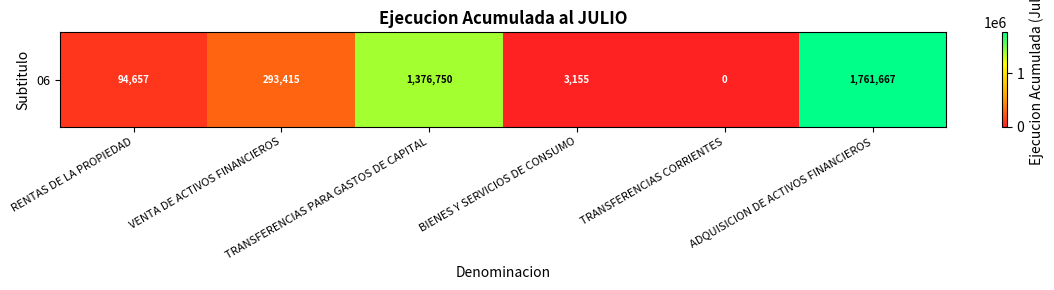

What value does the data have at TRANSFERENCIAS PARA GASTOS DE CAPITAL, to the nearest 50?

1376750